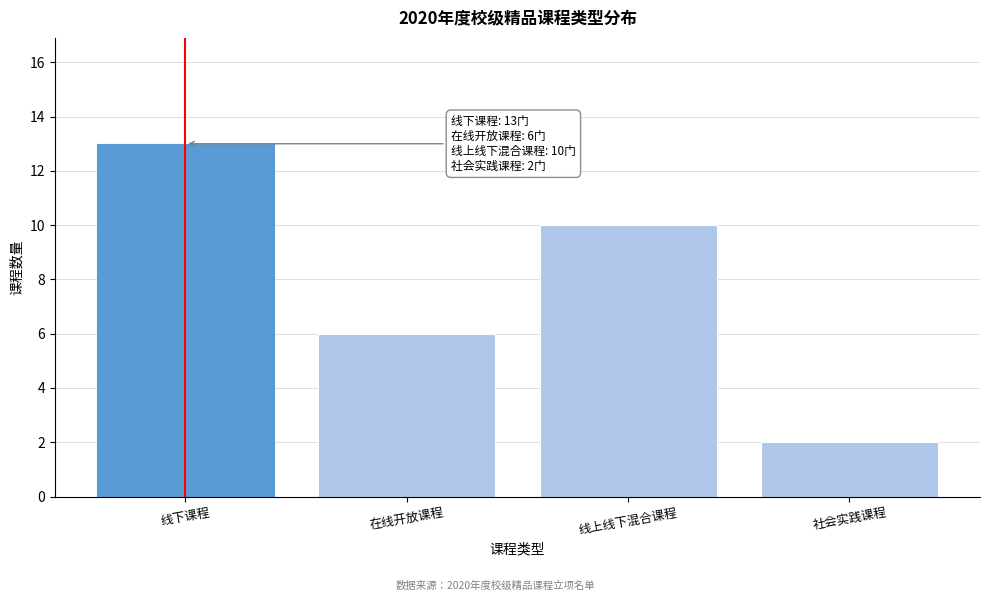

Reading left to right, transcribe all the data shown in this chart.

线下课程=13	在线开放课程=6	线上线下混合课程=10	社会实践课程=2